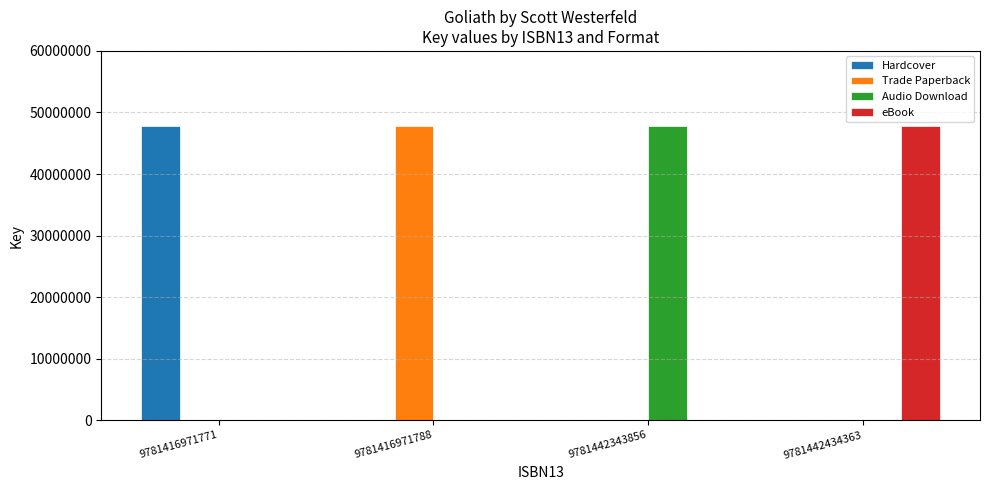

What is the sum of the eBook values at 9781416971771 and 9781442434363?

47860821